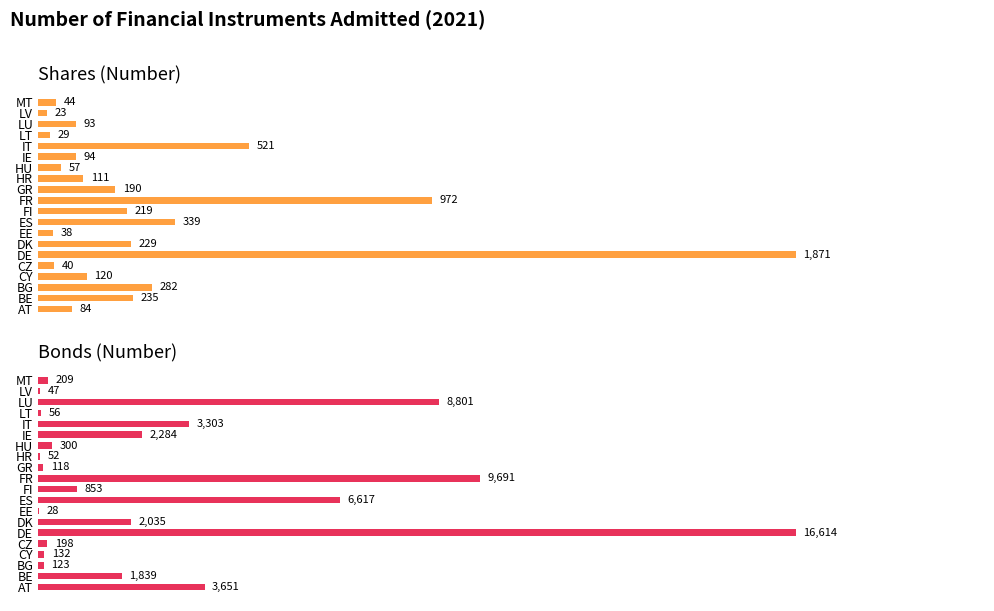

How many bars are there in each group?

2